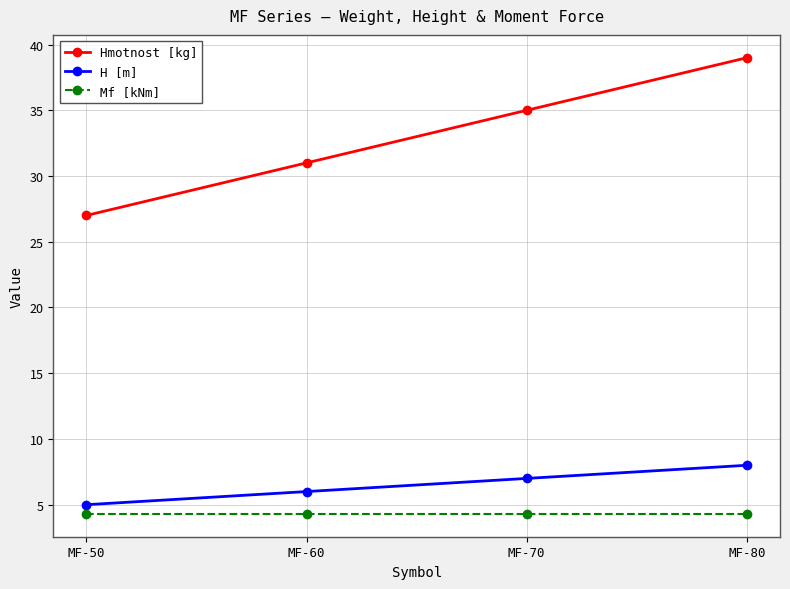

How many Hmotnost [kg] values are between 31 and 39?

3